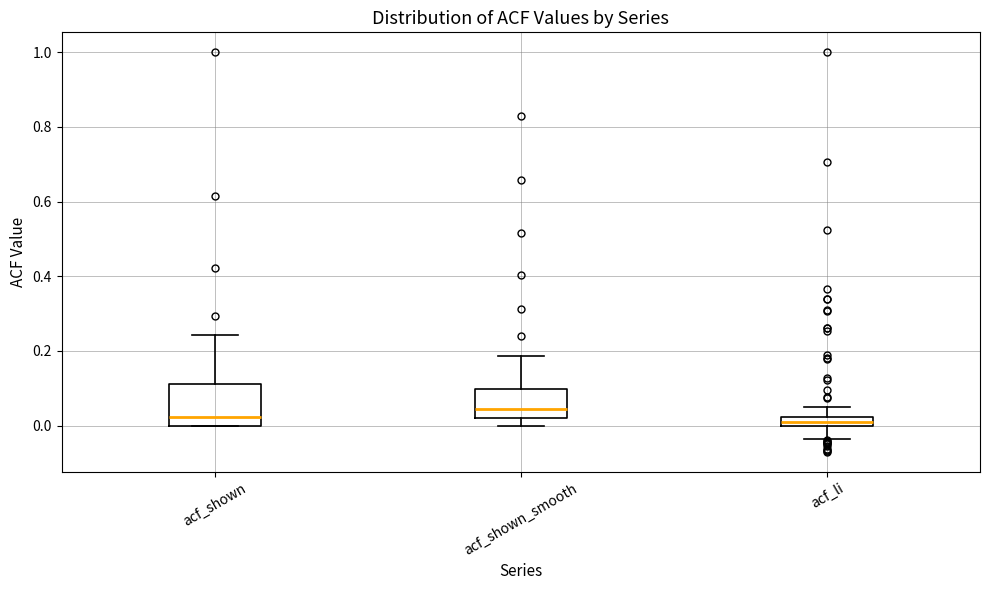

Which box is the tallest, from its lower edge to its upper edge?

acf_shown